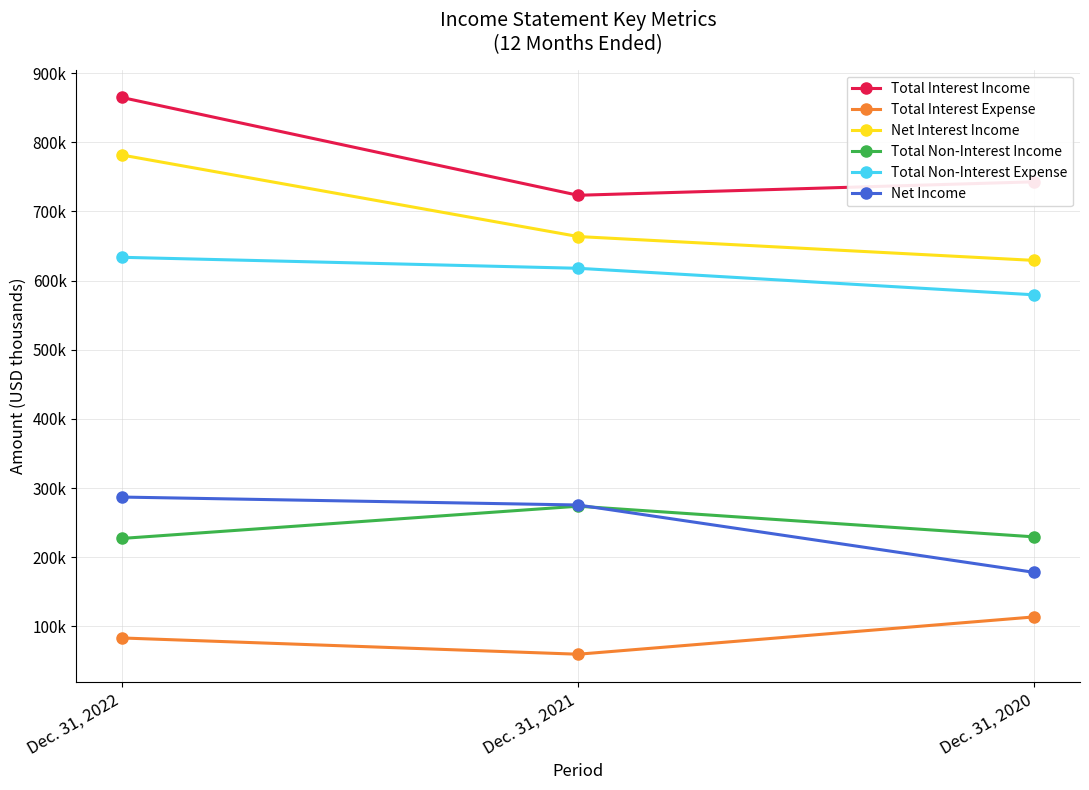

What is the maximum value shown in the chart?

864838